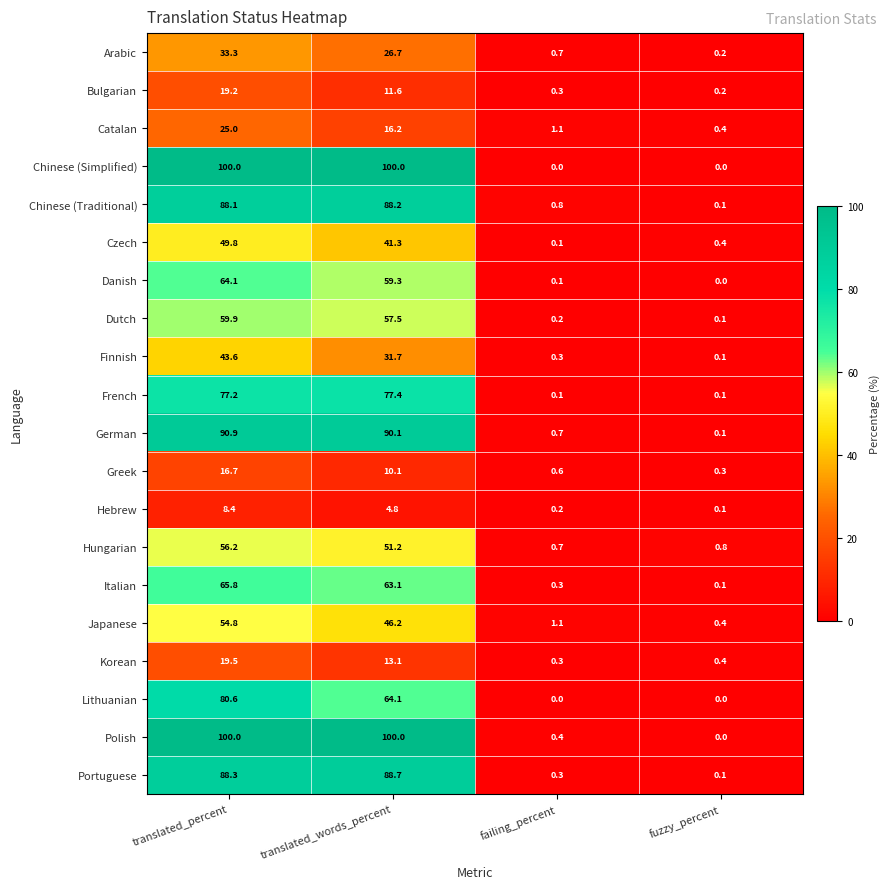

Is it true that Hebrew equals 11.1 at translated_percent?

False